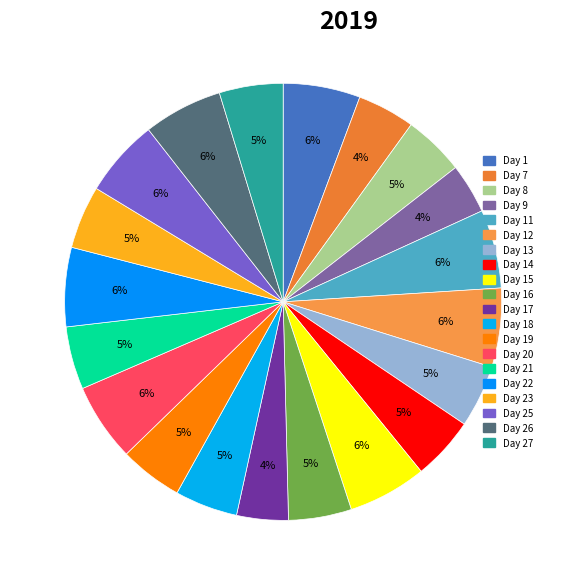

To the nearest percent, what is the combined percentage of Day 1 and Day 16?

10%